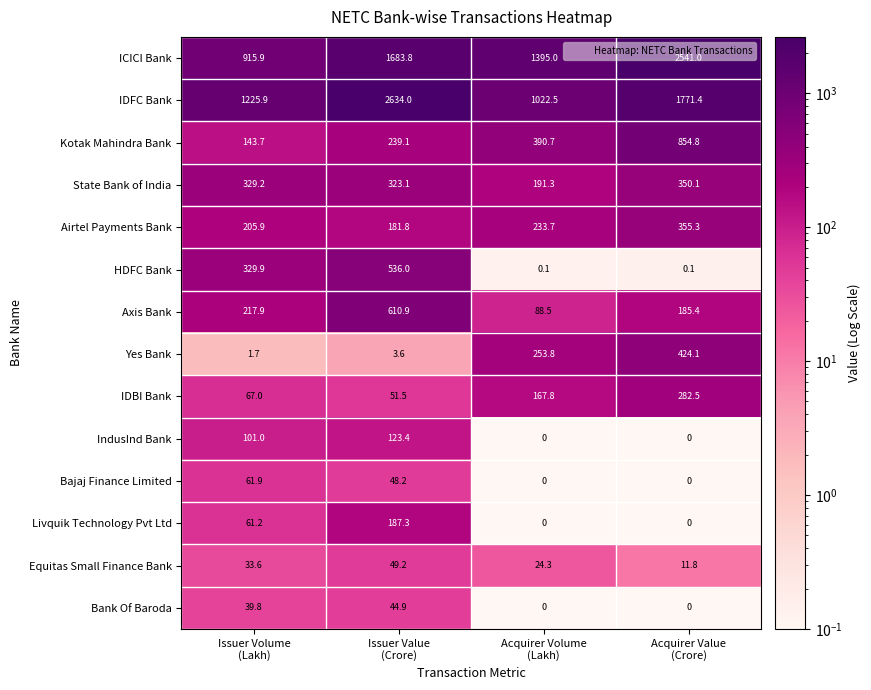

What is the sum of all HDFC Bank values?

866.1